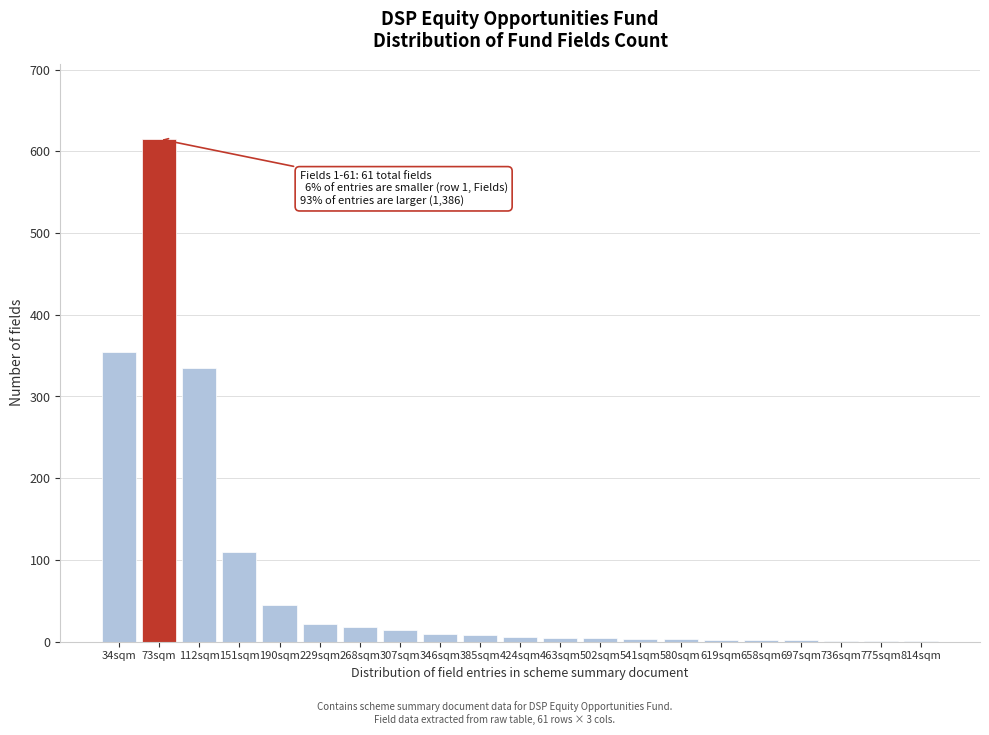

At which label is the value closest to 308?

112sqm